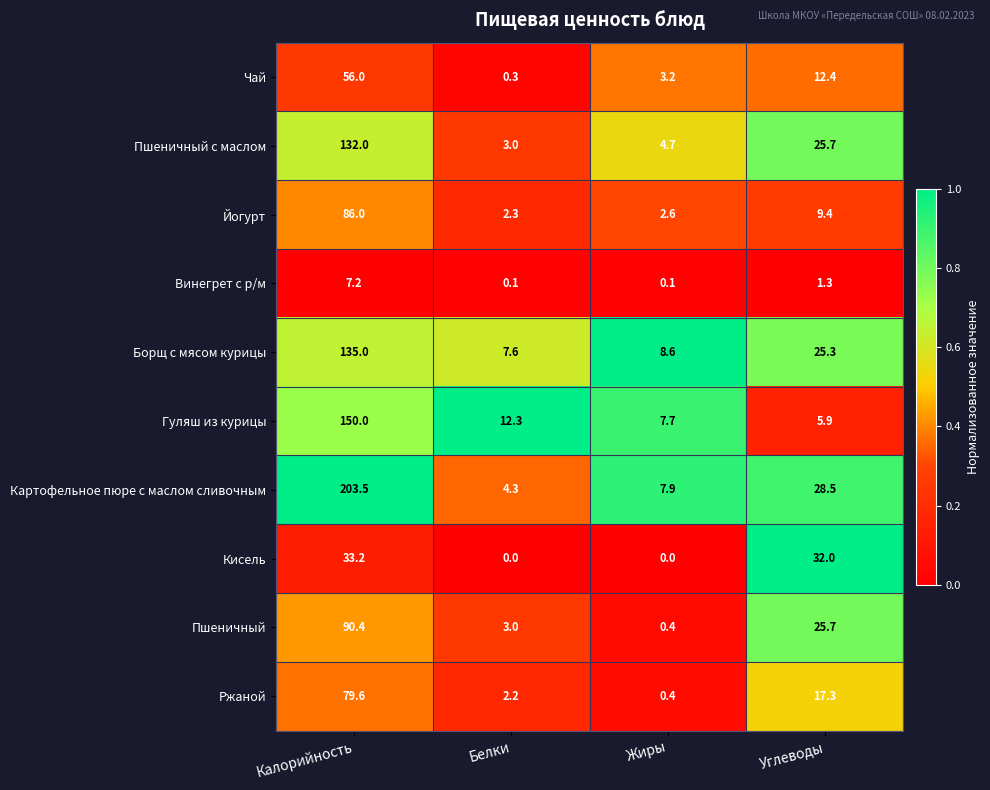

Read the Йогурт value at Белки.

2.3